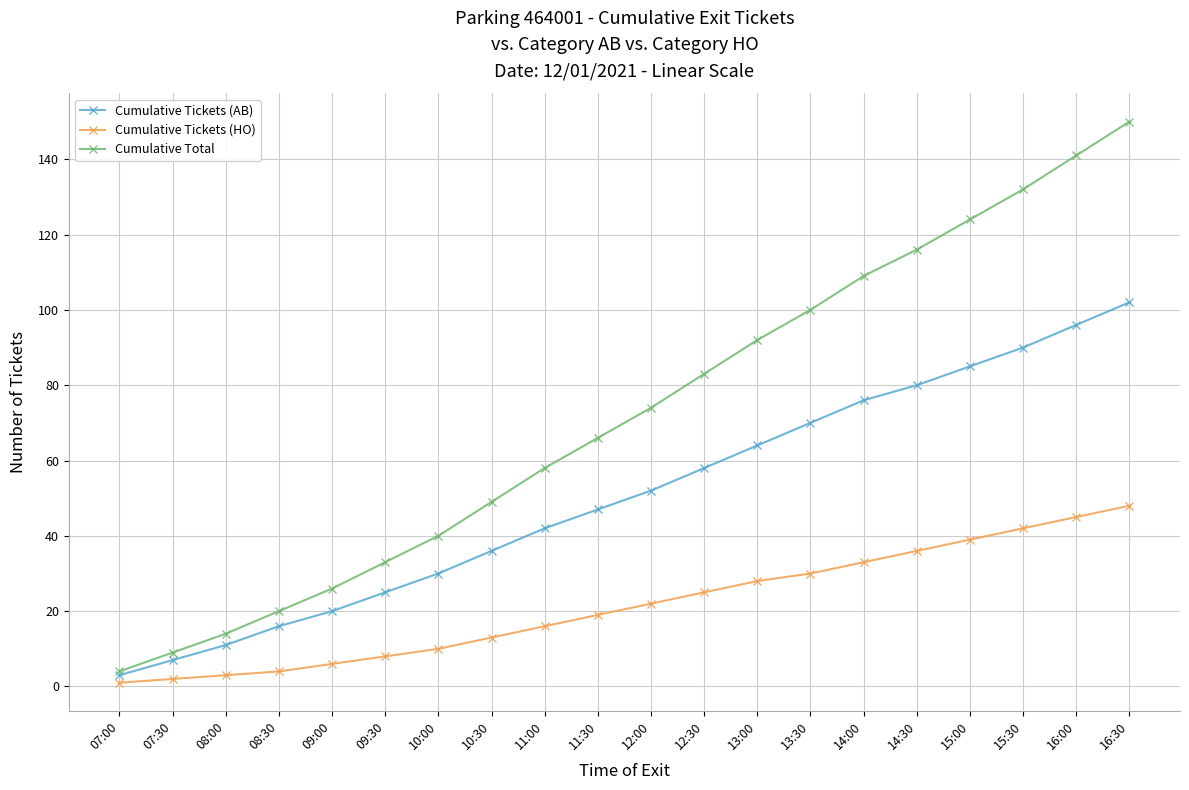

Reading left to right, transcribe all the data shown in this chart.

Cumulative Tickets (AB): 3	7	11	16	20	25	30	36	42	47	52	58	64	70	76	80	85	90	96	102
Cumulative Tickets (HO): 1	2	3	4	6	8	10	13	16	19	22	25	28	30	33	36	39	42	45	48
Cumulative Total: 4	9	14	20	26	33	40	49	58	66	74	83	92	100	109	116	124	132	141	150